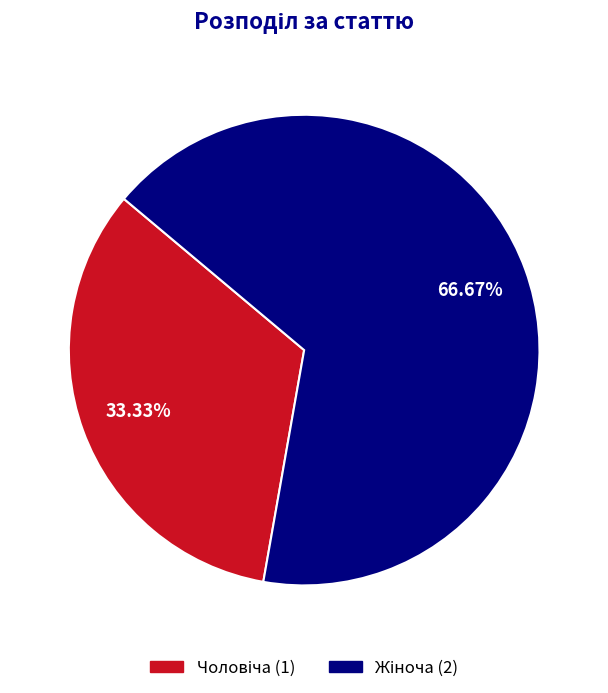

Is there a majority slice in this chart?

Yes